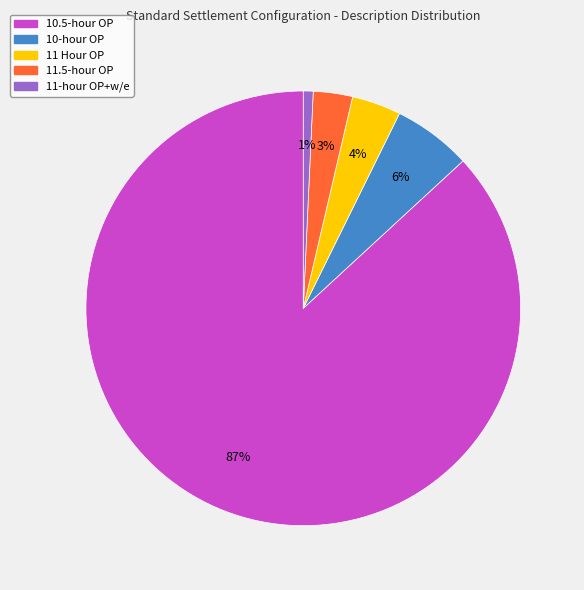

The 11 Hour OP slice represents 16% of the pie. True or false?

False